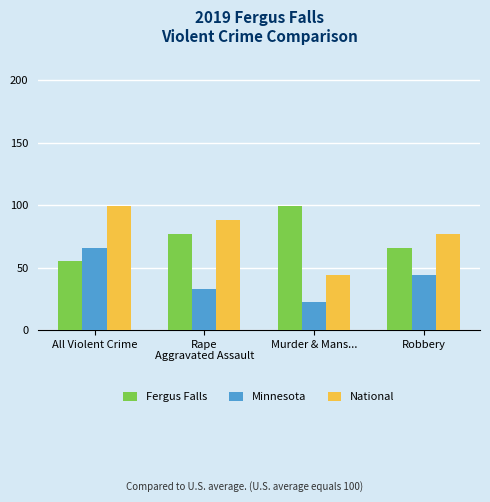

The value of National at Murder & Mans... is 57. True or false?

False